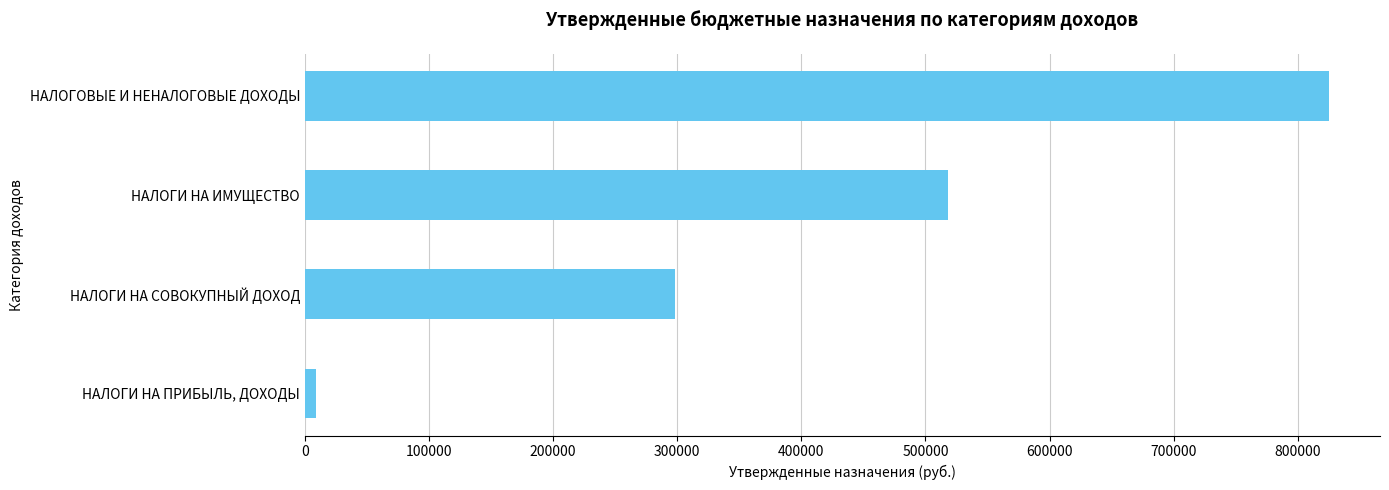

What is the change in value from НАЛОГИ НА ИМУЩЕСТВО to НАЛОГОВЫЕ И НЕНАЛОГОВЫЕ ДОХОДЫ?

+307000